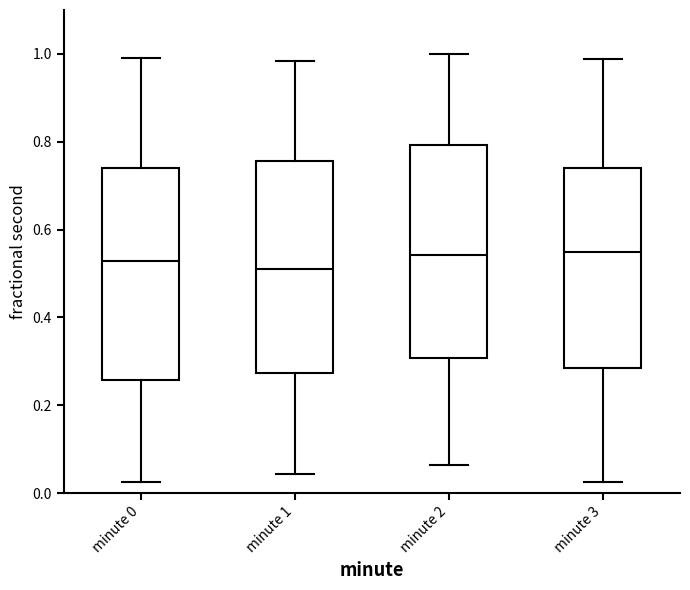

Reading left to right, transcribe this box plot: for each box, give where its median line is, the range the box spans, and where its two whiskers end, as read against the y-axis. The values are not printed on the chart, so give them approximately, as read against the axis.

minute 0: median 0.52, box 0.26 to 0.74, whiskers 0.02 to 1.00
minute 1: median 0.50, box 0.28 to 0.76, whiskers 0.04 to 0.98
minute 2: median 0.54, box 0.30 to 0.80, whiskers 0.06 to 1.00
minute 3: median 0.54, box 0.28 to 0.74, whiskers 0.02 to 0.98